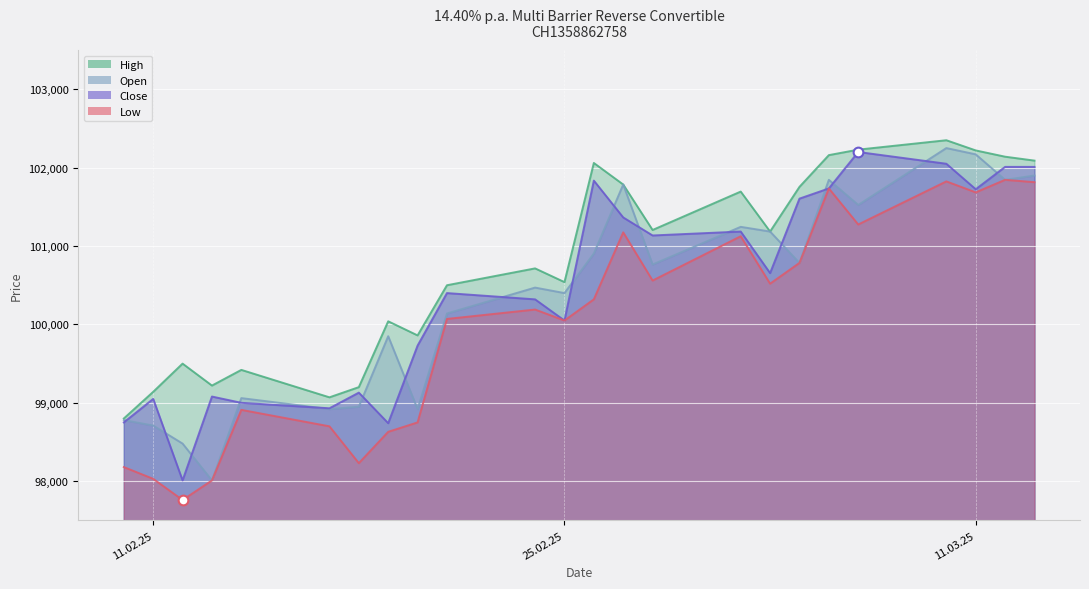

What is the label of the 23rd point from the right?

11.02.25